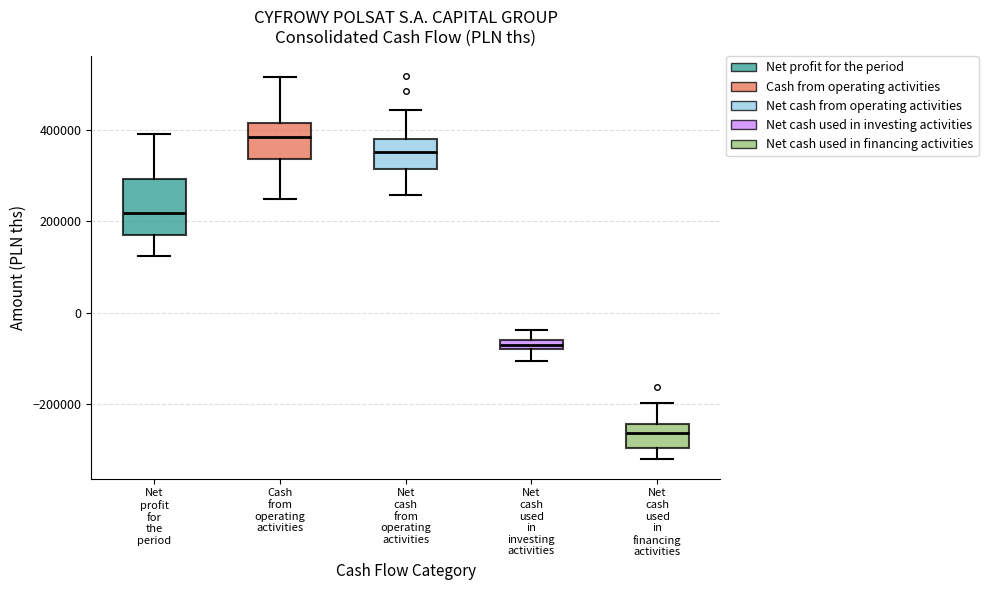

Comparing the boxes themselves (not the whiskers), which one is the tallest?

Net profit for the period